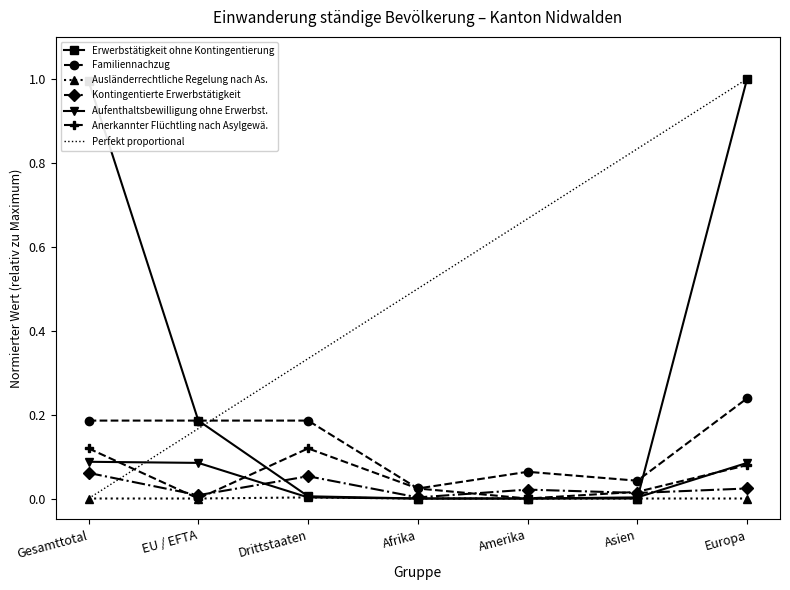

What is the greatest value displayed?

1.0